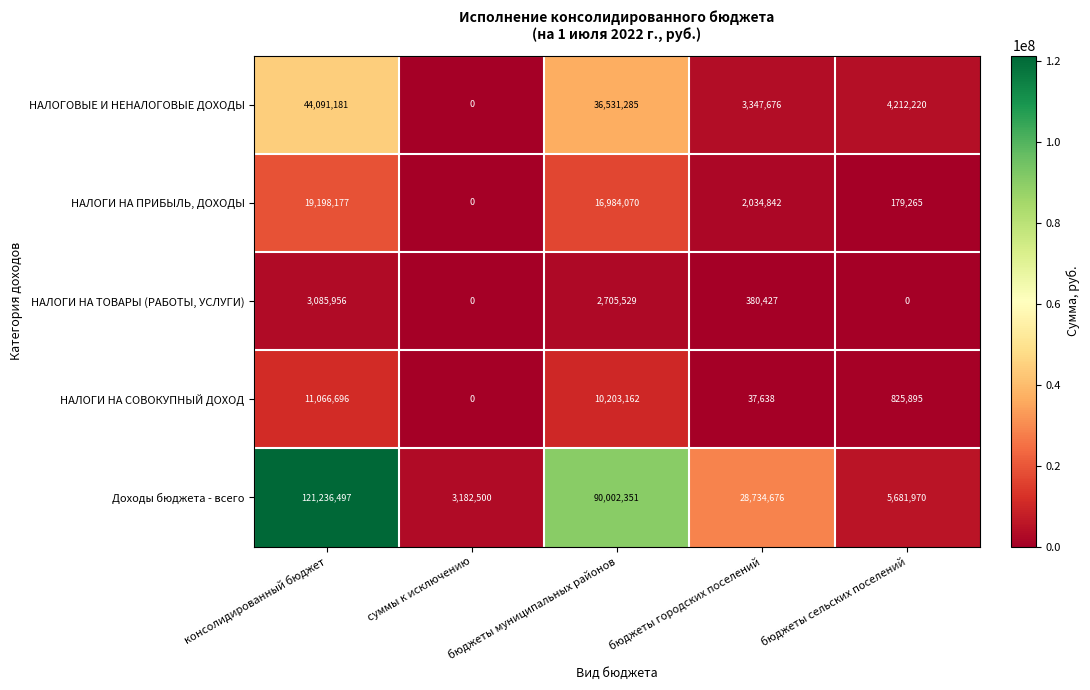

What is the total value across all series at бюджеты сельских поселений?

10899350